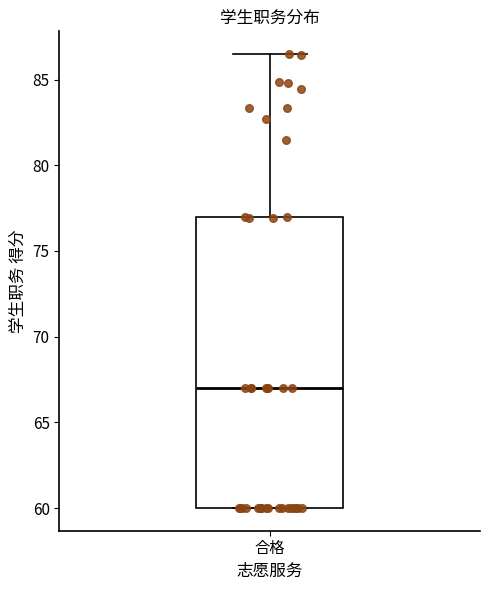

Transcribe this box plot: give where the median line is, the range the box spans, and where the two whiskers end, as read against the y-axis. The values are not printed on the chart, so give them approximately, as read against the axis.

median 67.0, box 60.0 to 77.0, whiskers 60.0 to 86.5